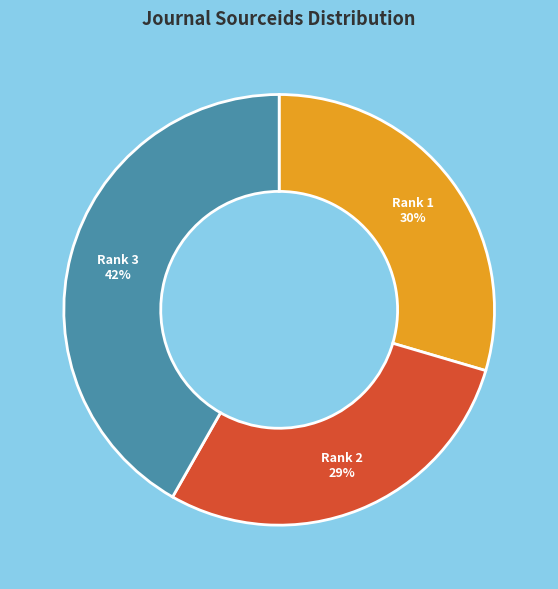

Rank the categories by value from highest to lowest.

Rank 3, Rank 1, Rank 2